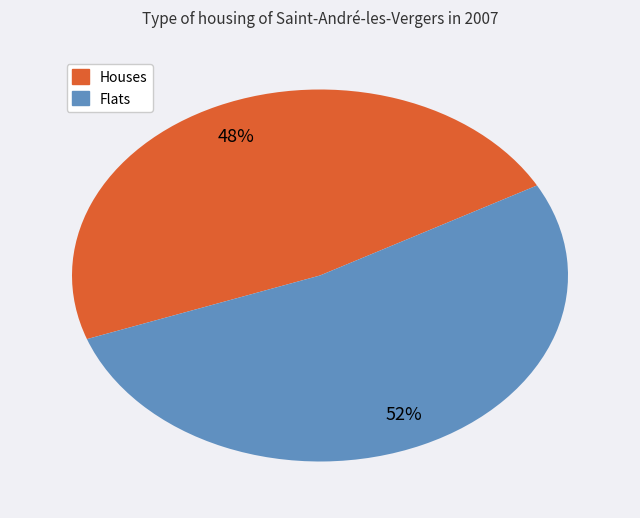

Is there a majority slice in this chart?

Yes